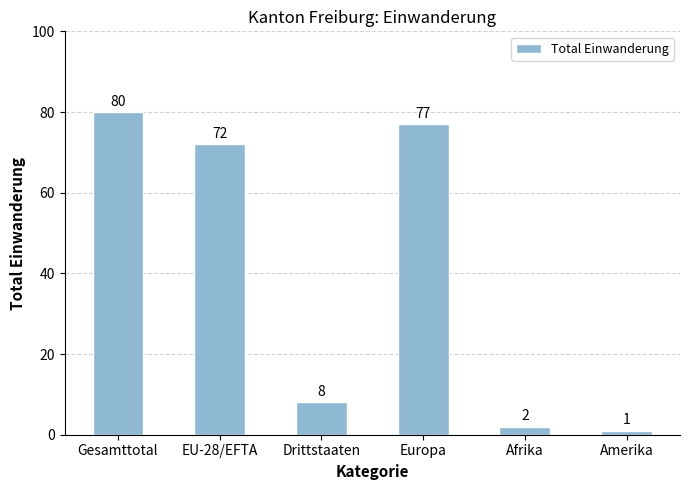

Which label corresponds to the smallest value in the chart?

Amerika